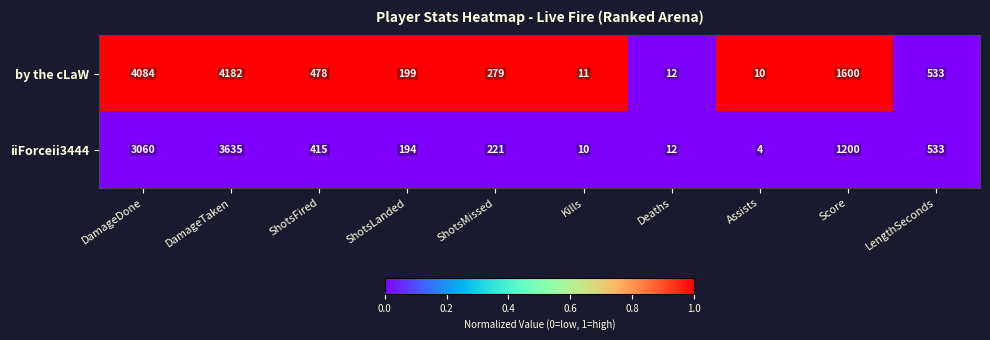

Reading left to right, what are all the values shown in this chart?

by the cLaW: DamageDone=4084	DamageTaken=4182	ShotsFired=478	ShotsLanded=199	ShotsMissed=279	Kills=11	Deaths=12	Assists=10	Score=1600	LengthSeconds=533
iiForceii3444: DamageDone=3060	DamageTaken=3635	ShotsFired=415	ShotsLanded=194	ShotsMissed=221	Kills=10	Deaths=12	Assists=4	Score=1200	LengthSeconds=533